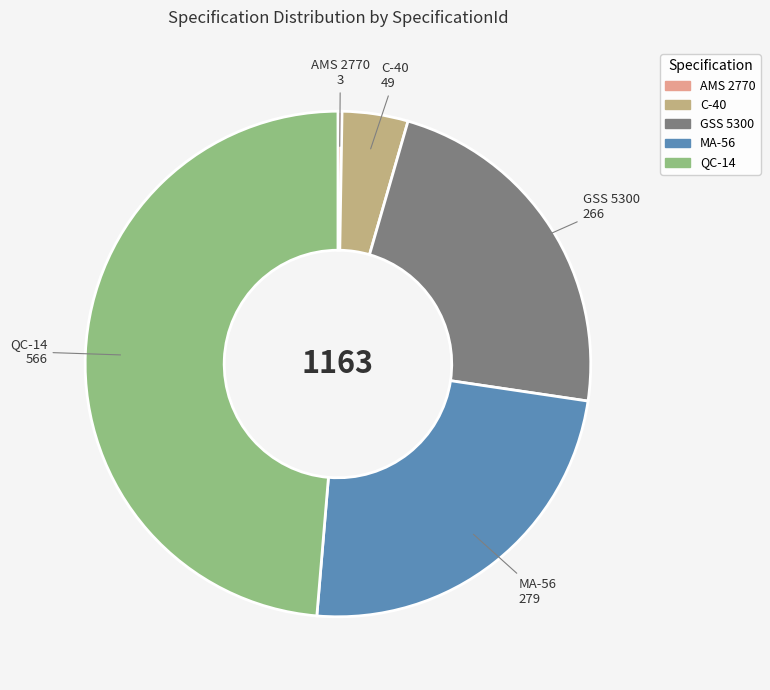

Which category has the biggest portion of the pie?

QC-14